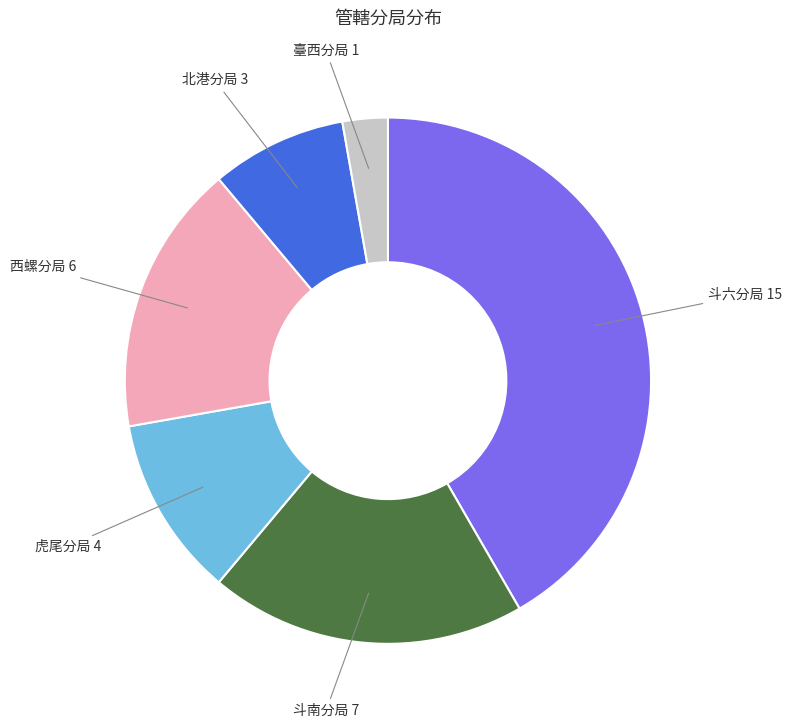

Is there a majority slice in this chart?

No